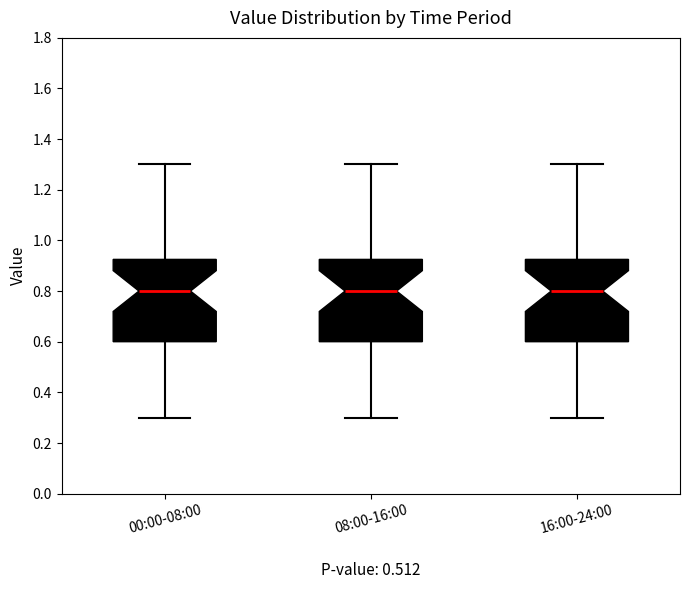

Reading left to right, read every box against the y-axis: the position of its median line, the range the box covers, and the ends of its whiskers. The values are not printed on the chart, so give them approximately, as read against the axis.

00:00-08:00: median 0.80, box 0.60 to 0.92, whiskers 0.30 to 1.30
08:00-16:00: median 0.80, box 0.60 to 0.92, whiskers 0.30 to 1.30
16:00-24:00: median 0.80, box 0.60 to 0.92, whiskers 0.30 to 1.30